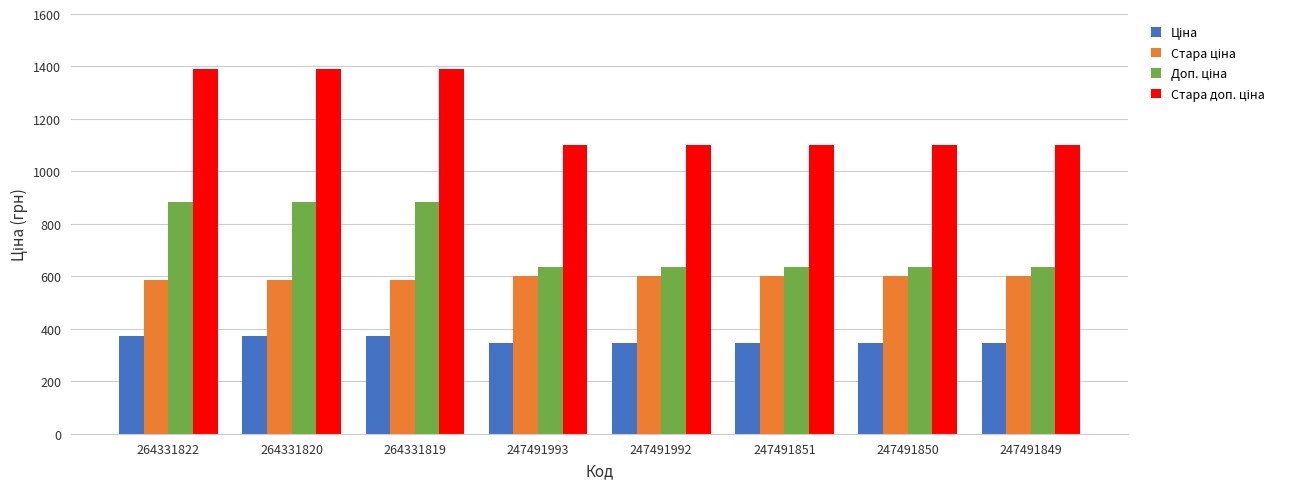

What is the difference between the highest and lowest values at 264331820?

1018.1